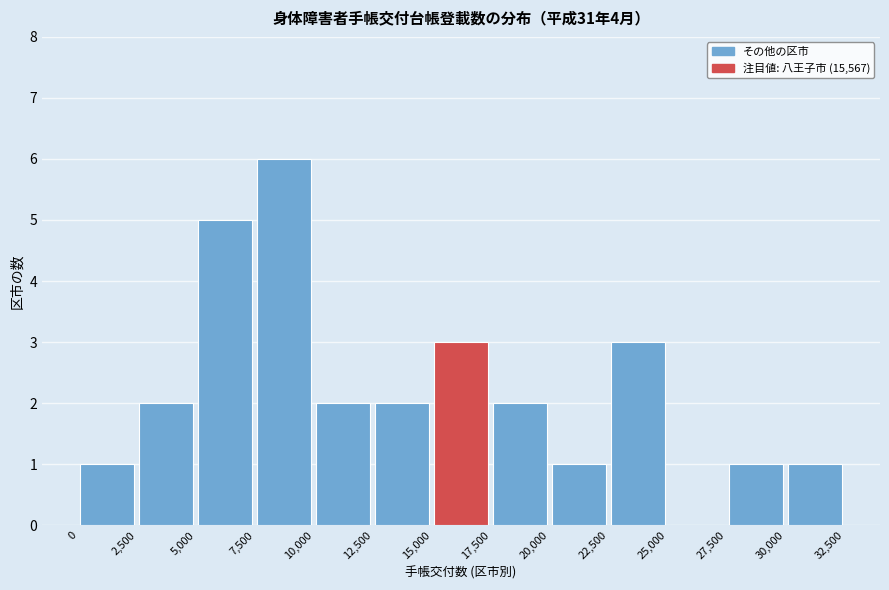

Which range on the x-axis has the tallest bar?

7,500 to 10,000